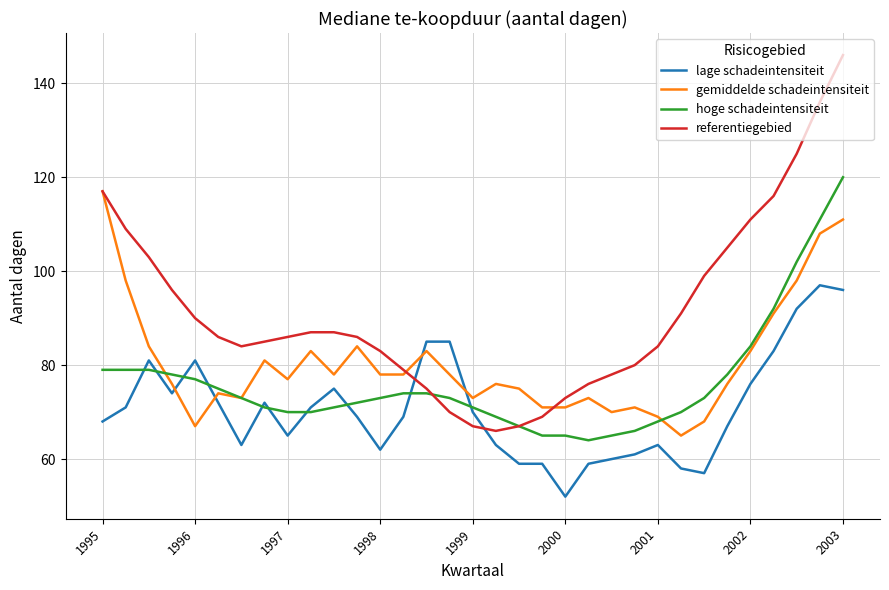

Does the chart have visible grid lines?

Yes